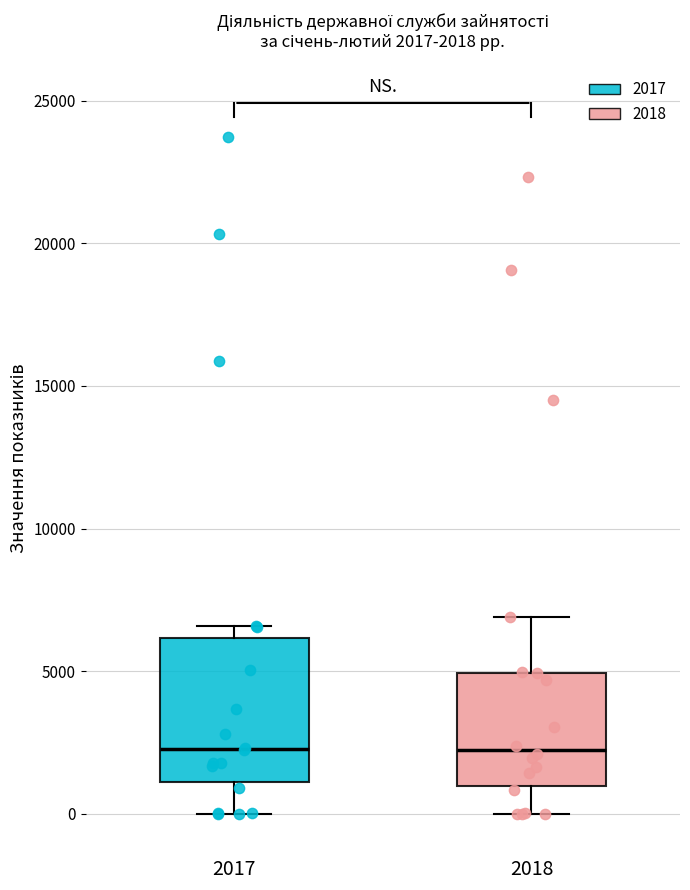

Which box is the tallest, from its lower edge to its upper edge?

2017